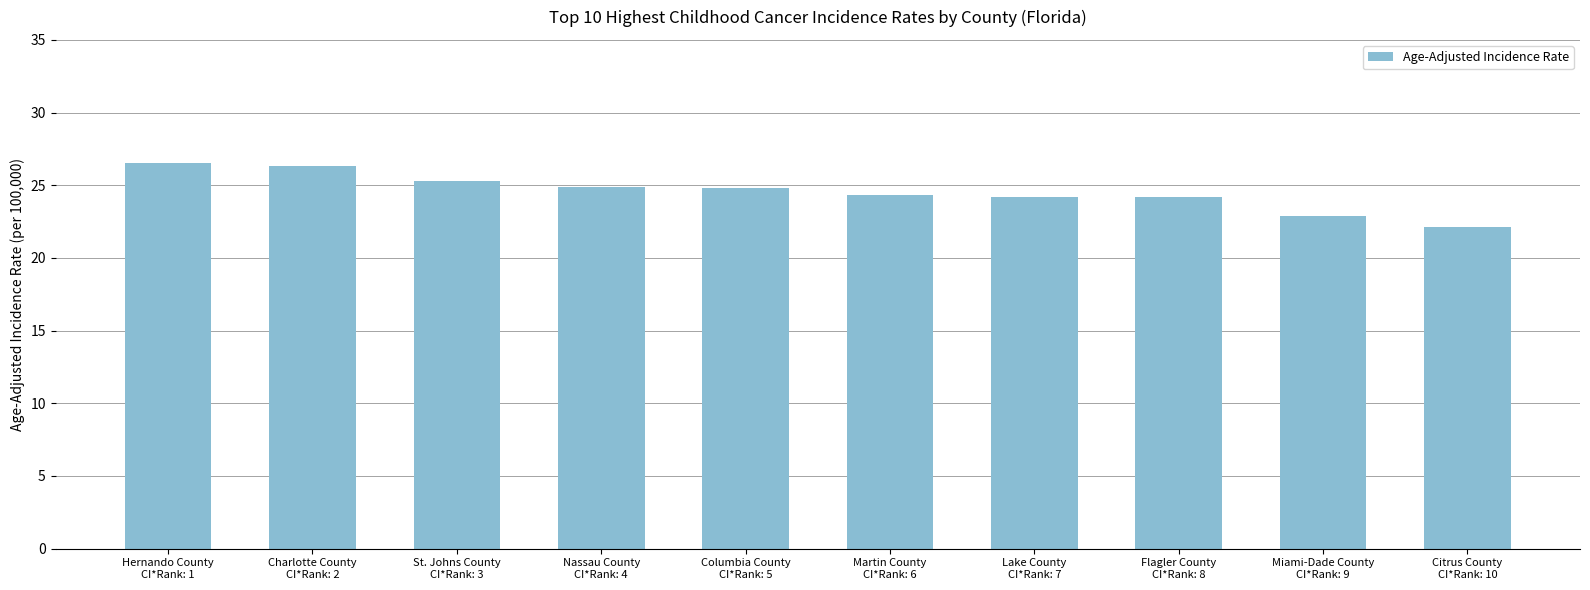

What is the difference between the values at St. Johns County
CI*Rank: 3 and Hernando County
CI*Rank: 1?

1.2